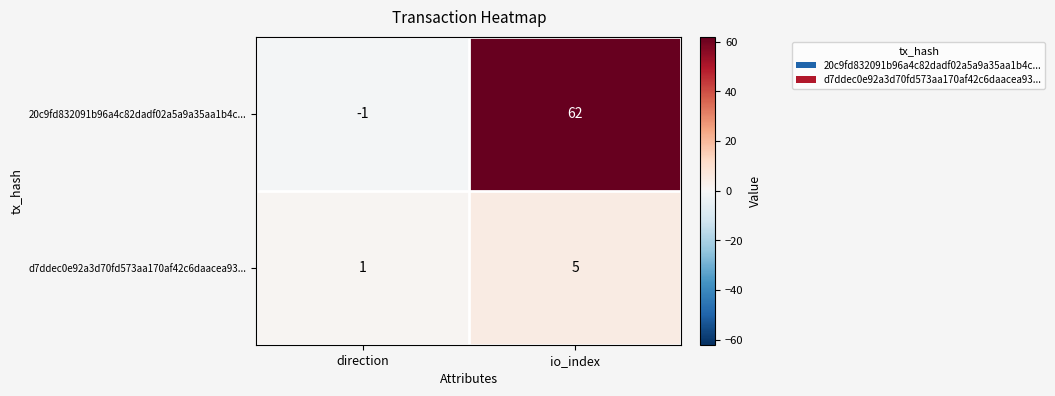

Count the number of data series in this chart.

2